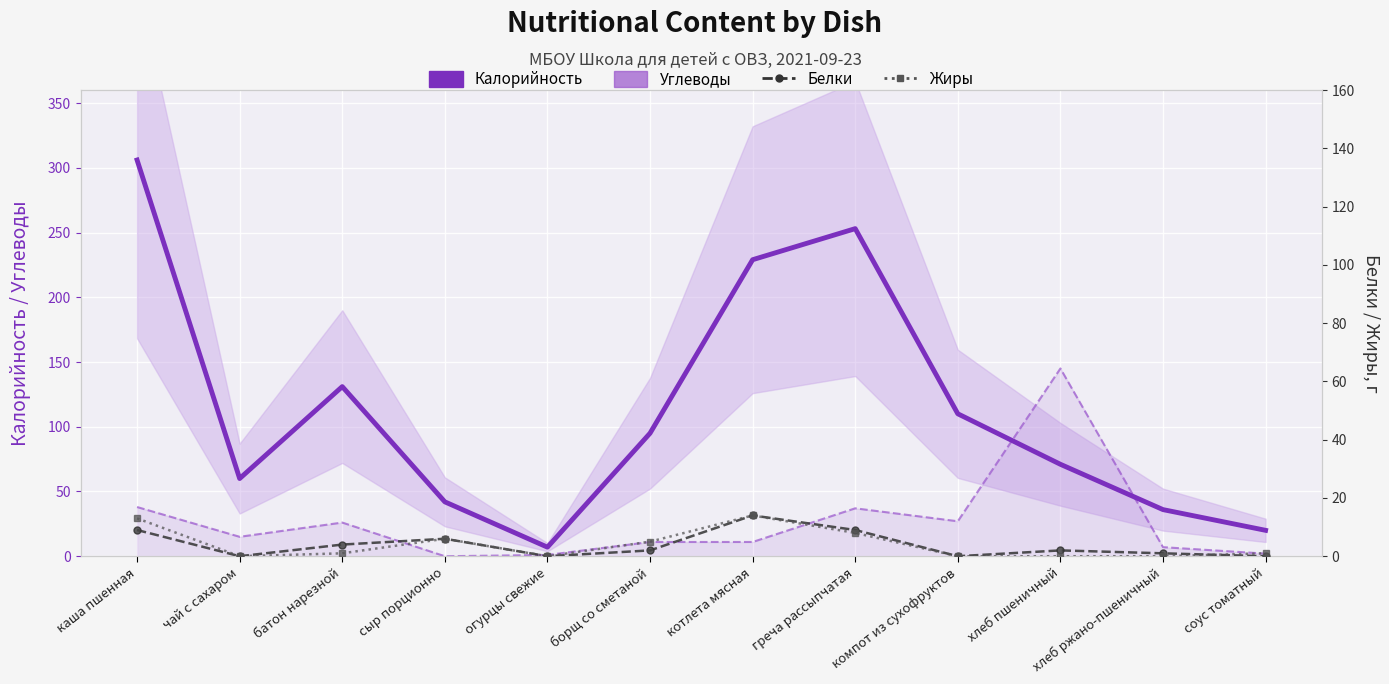

What is the maximum value for Углеводы?

145